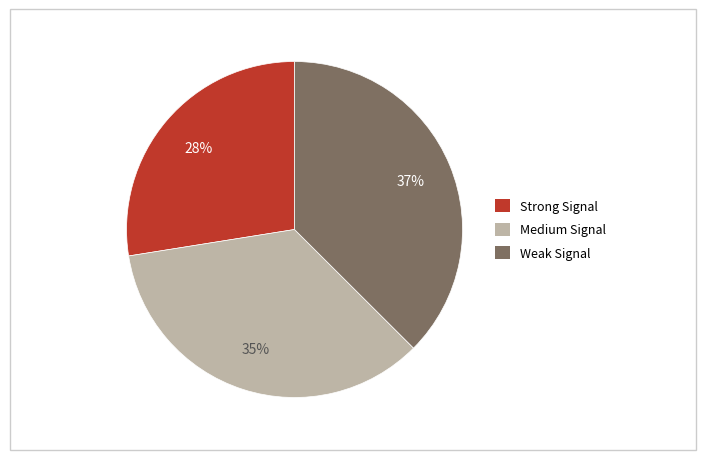

To the nearest percent, what is the average slice percentage?

33%